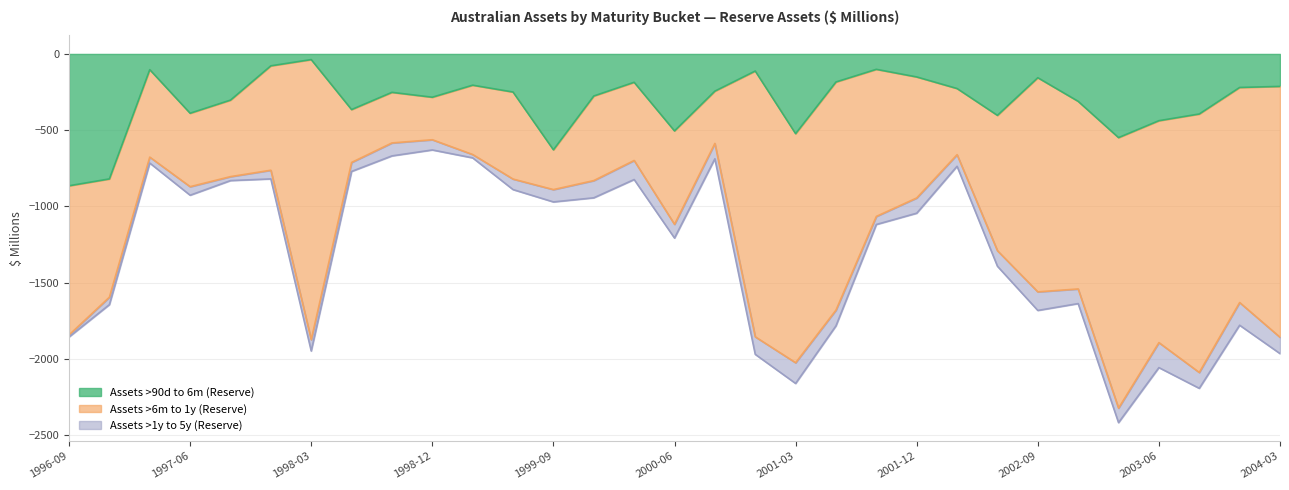

Which series has the widest spread of values?

Assets >6m to 1y (Reserve)